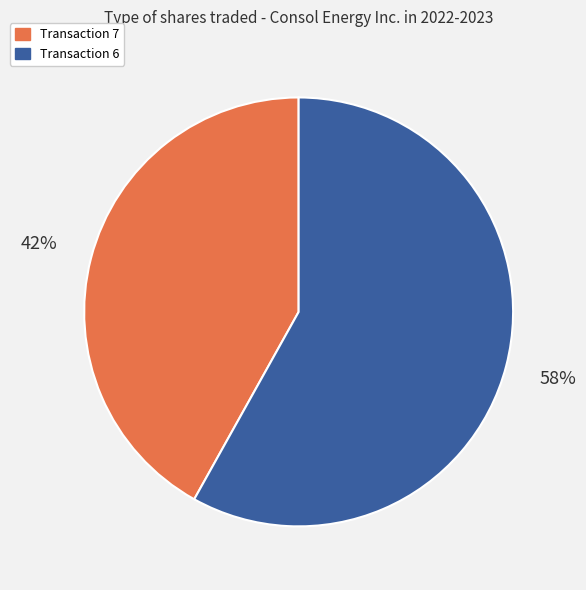

Is there any slice that represents more than half of the pie?

Yes